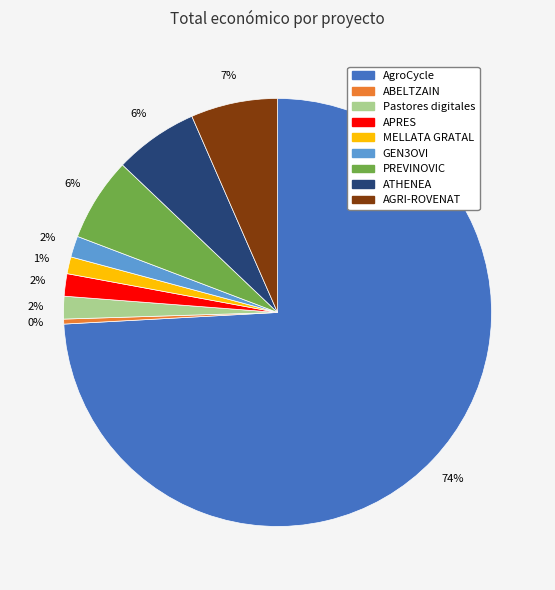

Does AgroCycle represent more than half of the total?

Yes